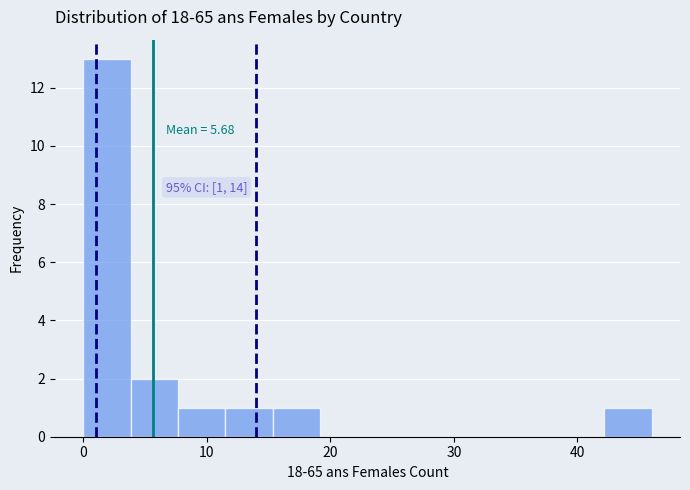

Around what value on the x-axis is the tallest bar? Give the approximate position of its centre, as read against the axis.

2